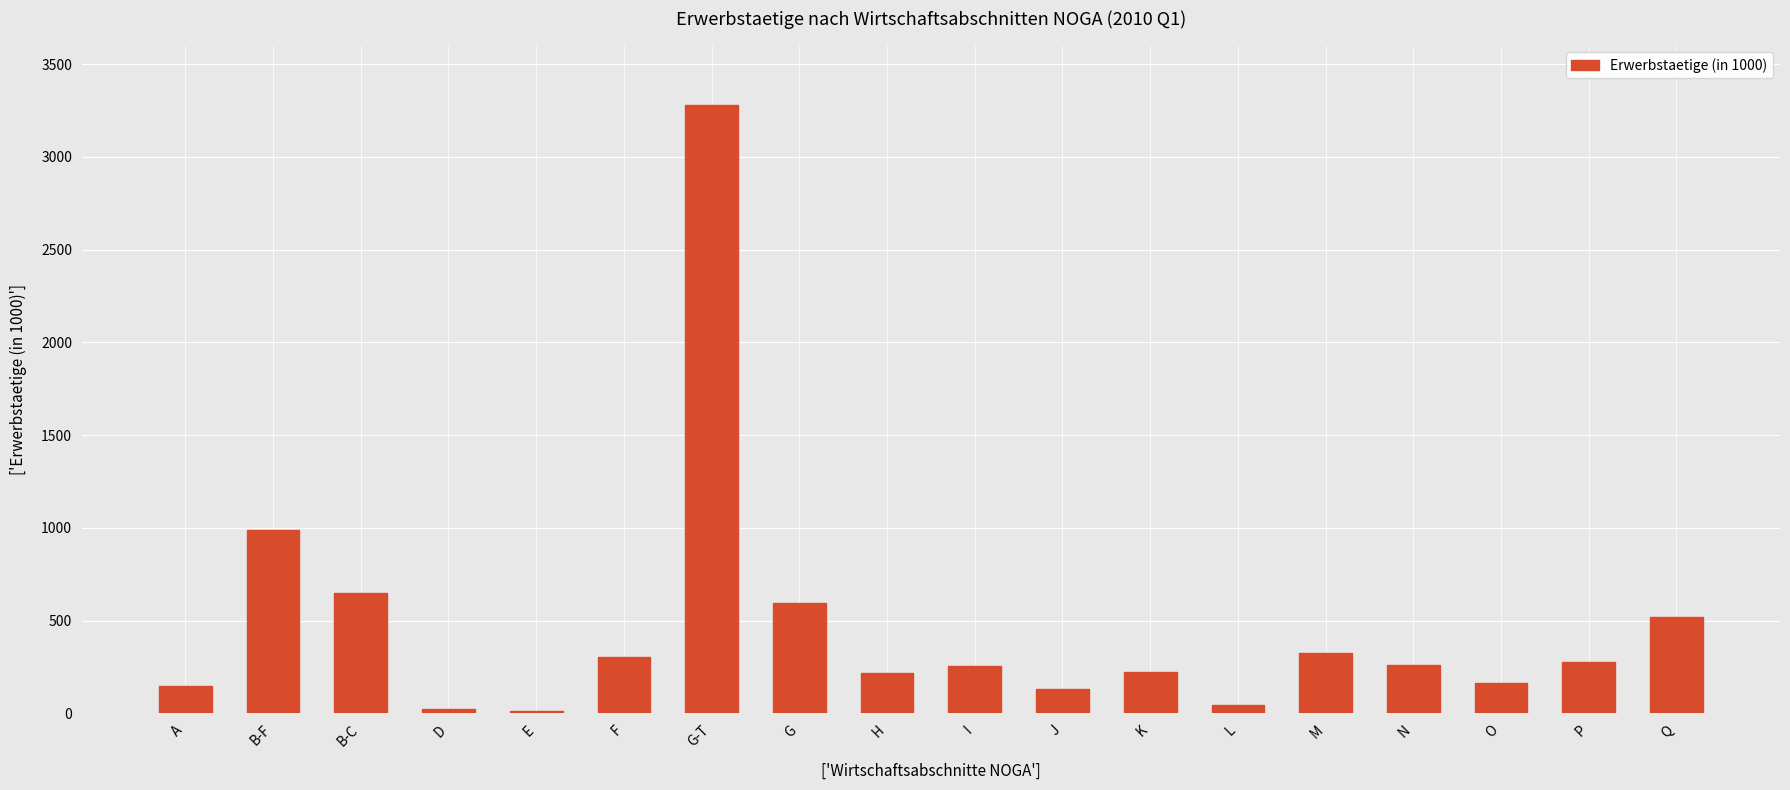

Count the number of data series in this chart.

1